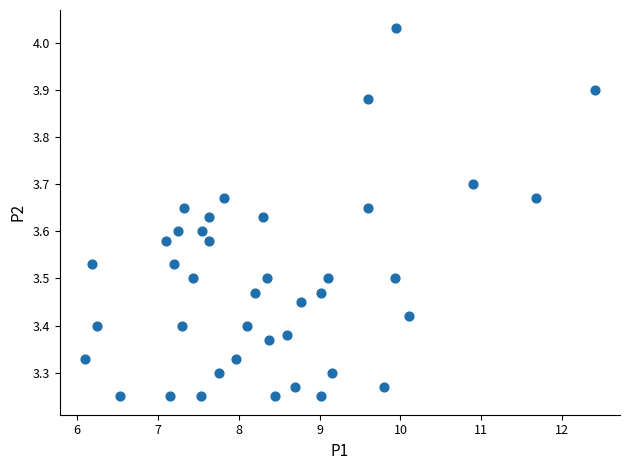

What is the range of Y values (max minus min)?

0.8